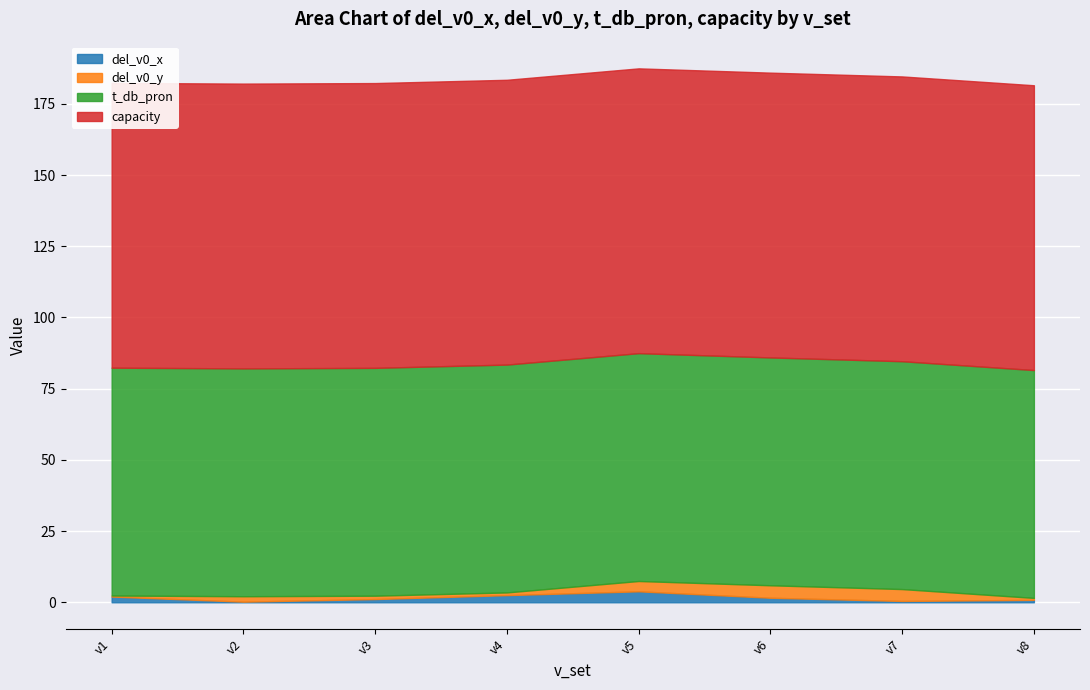

What is the maximum value shown in the chart?

100.0